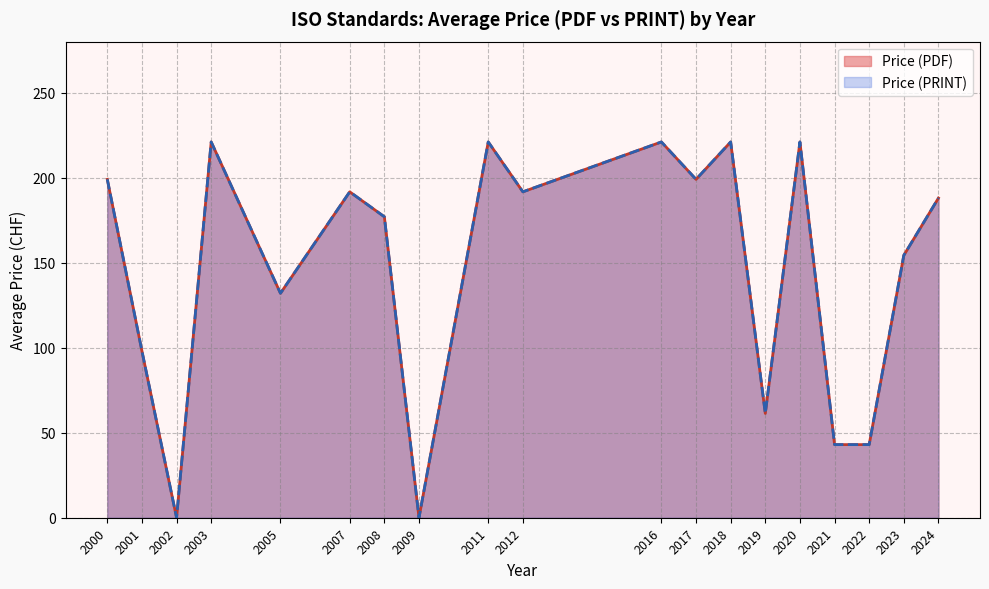

Does the chart have visible grid lines?

Yes